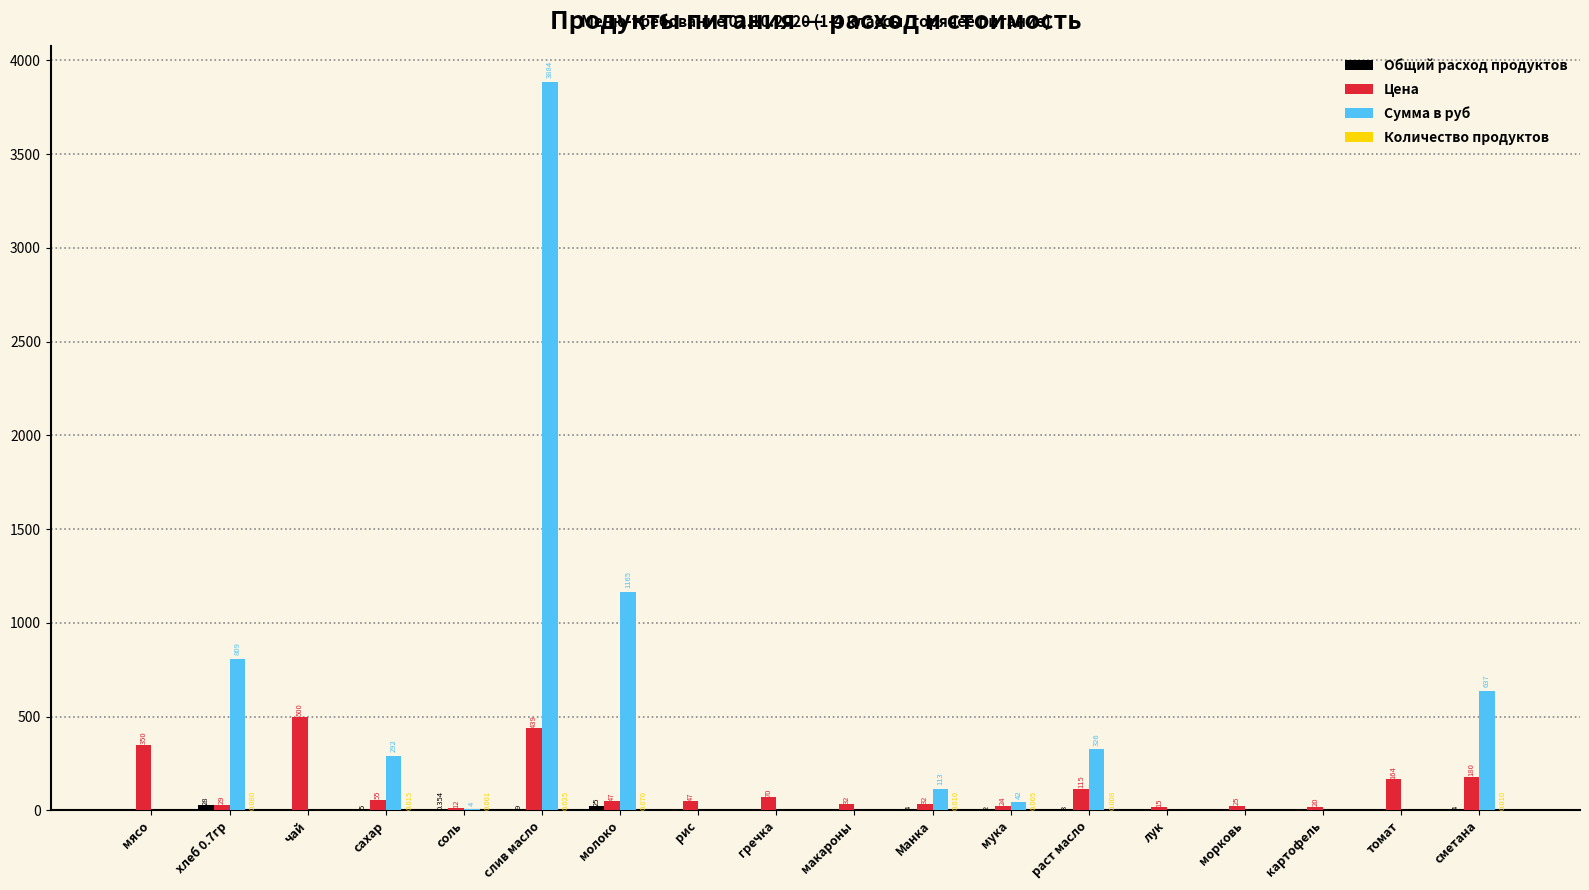

Between Манка and томат, which series saw the biggest shift?

Цена